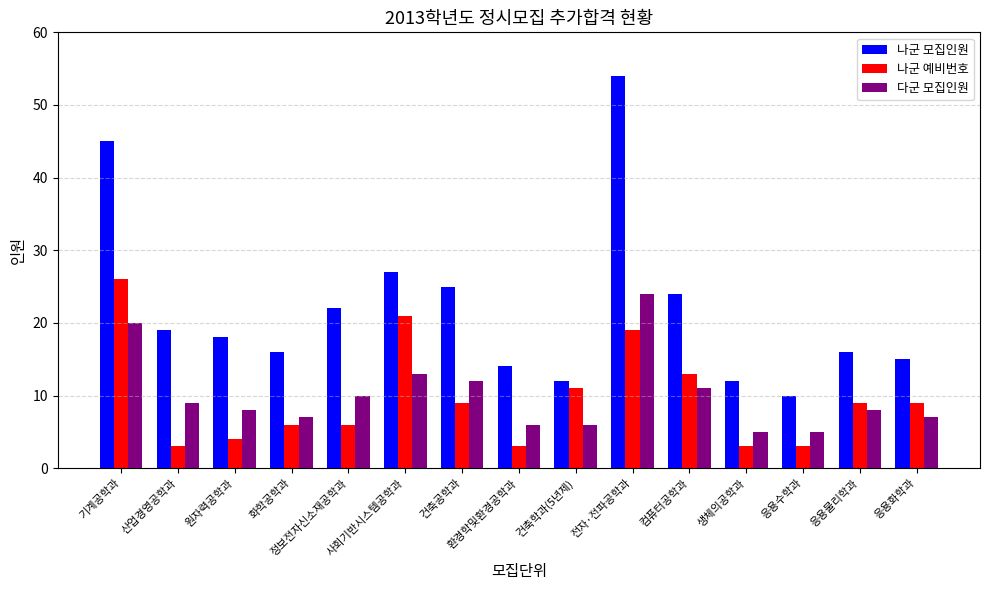

True or false: 나군 모집인원 has a value of 22 at 정보전자신소재공학과.

True